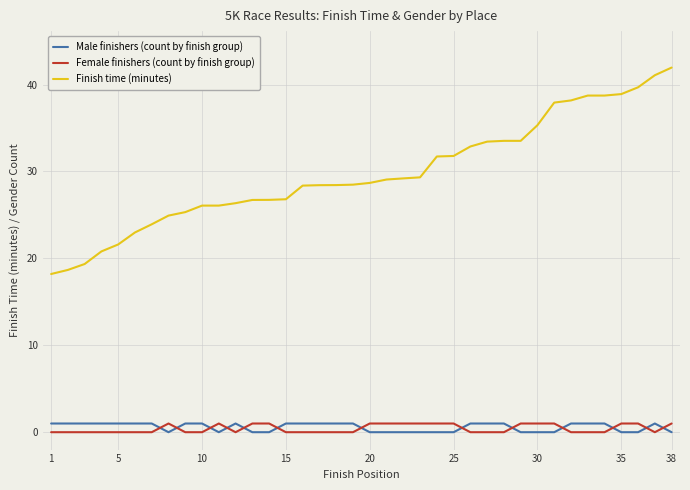

True or false: Finish time (minutes) and Female finishers (count by finish group) intersect in this chart.

False